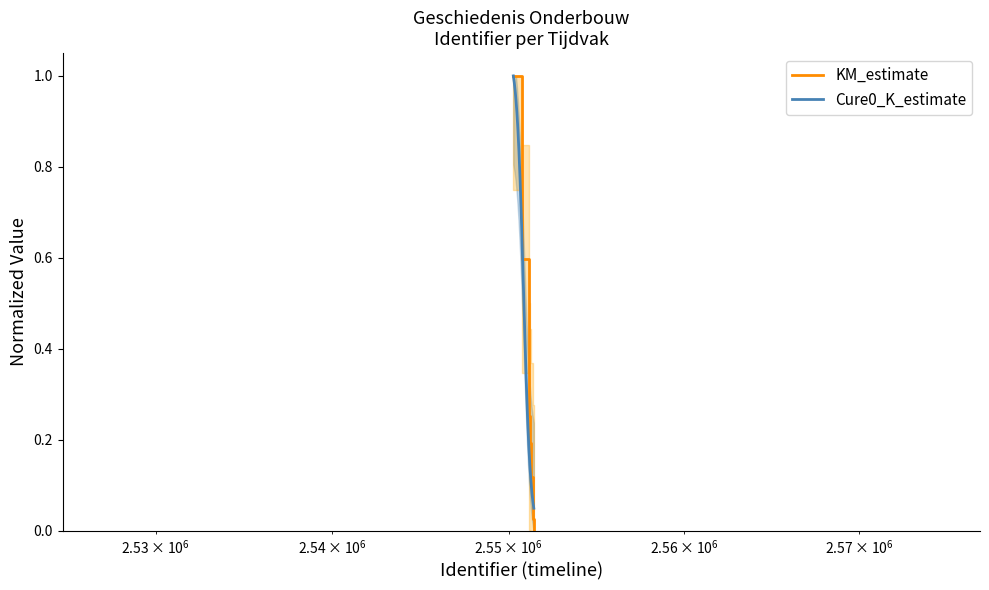

What is the value of the 4th point from the left?

0.3